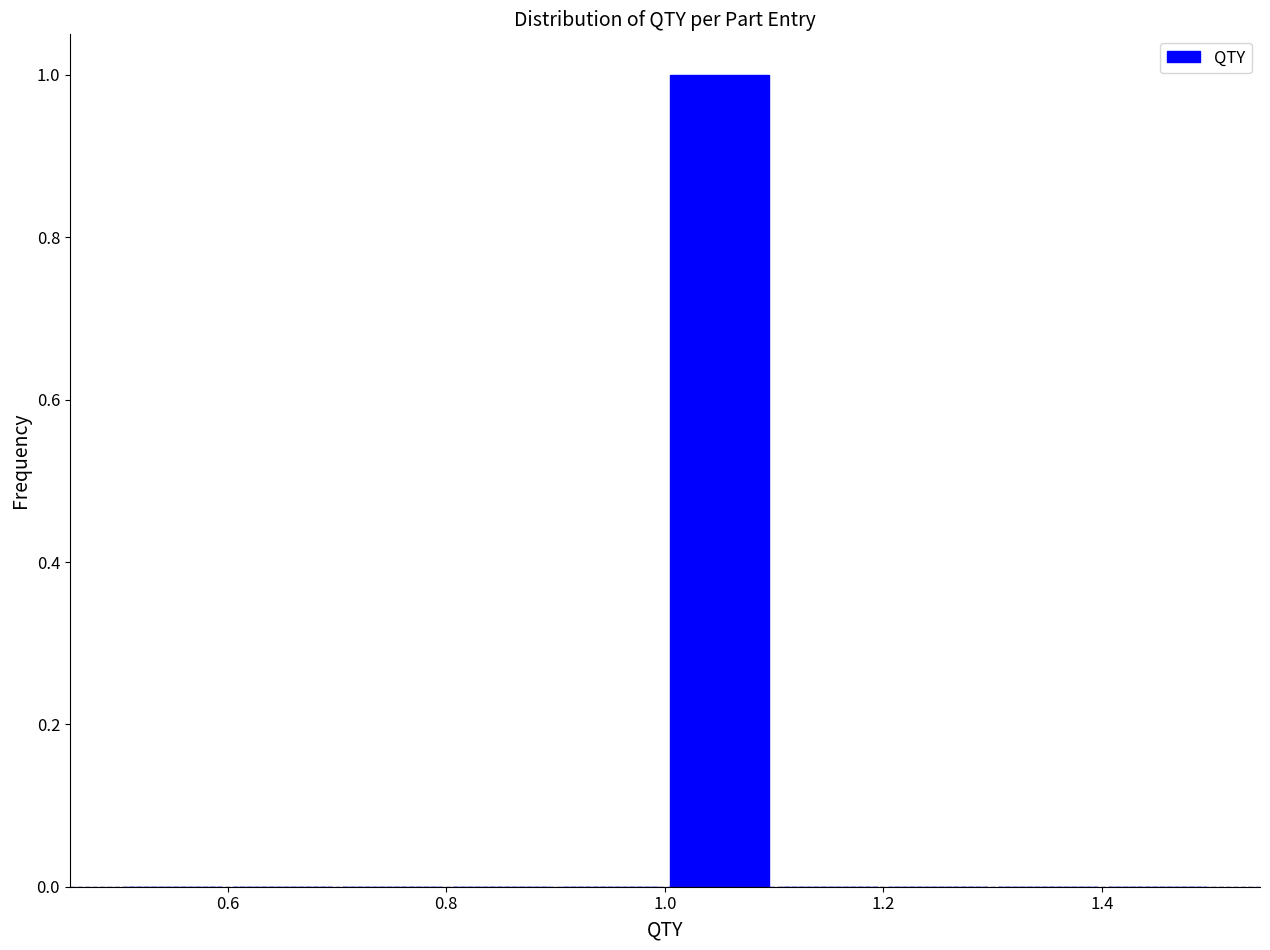

Reading left to right, transcribe this chart: for each bar, give the range it covers on the x-axis and its height. The values are not printed on the chart, so give them approximately, as read against the axis.

0.5 to 0.6: 0
0.6 to 0.7: 0
0.7 to 0.8: 0
0.8 to 0.9: 0
0.9 to 1.0: 0
1.0 to 1.1: 1
1.1 to 1.2: 0
1.2 to 1.3: 0
1.3 to 1.4: 0
1.4 to 1.5: 0